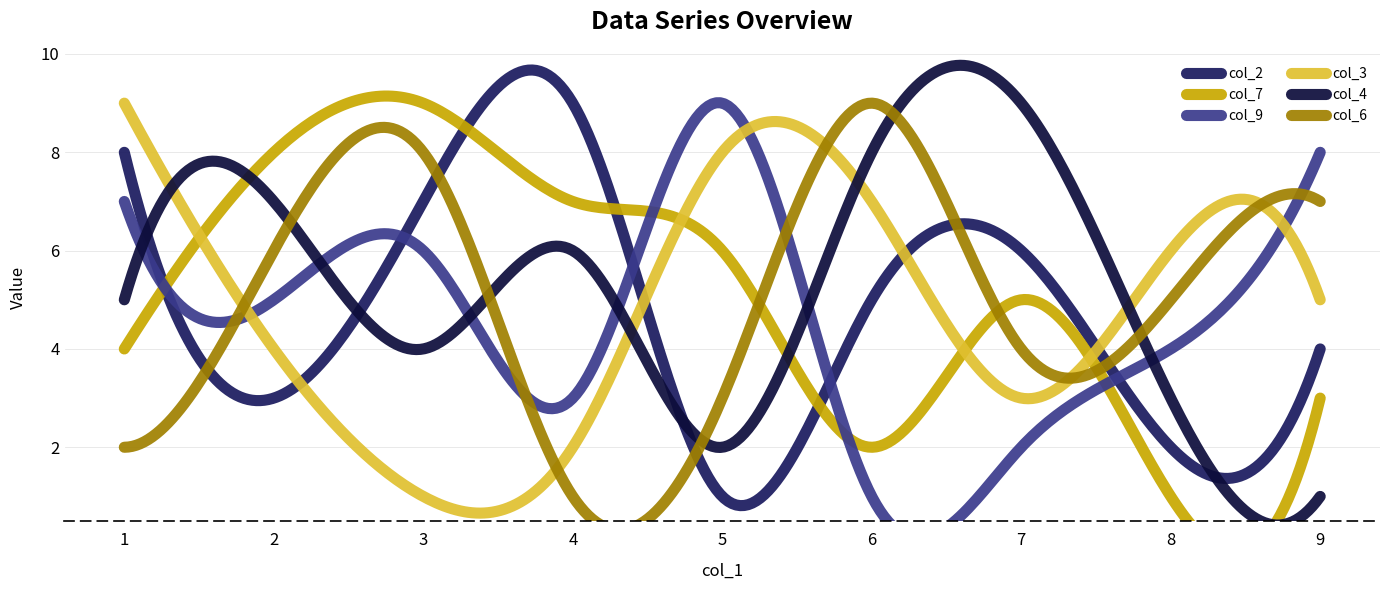

Count the col_7 values in the range 3 to 7.

5